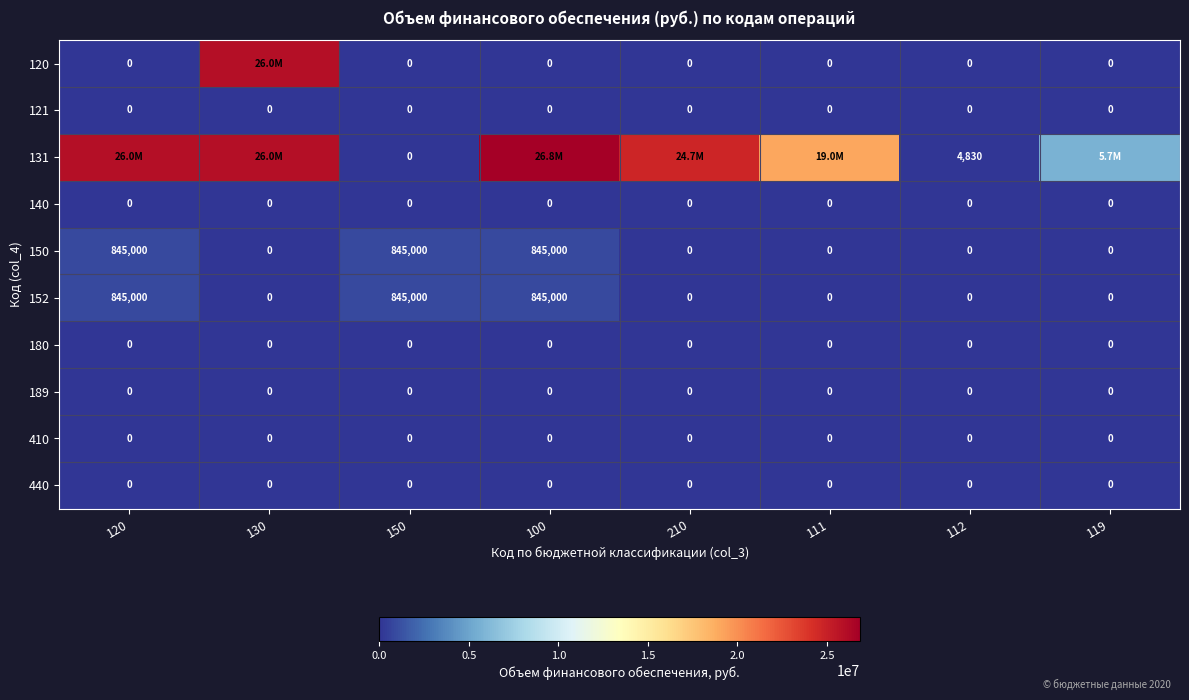

What is the total value across all series at 112?

4830.0